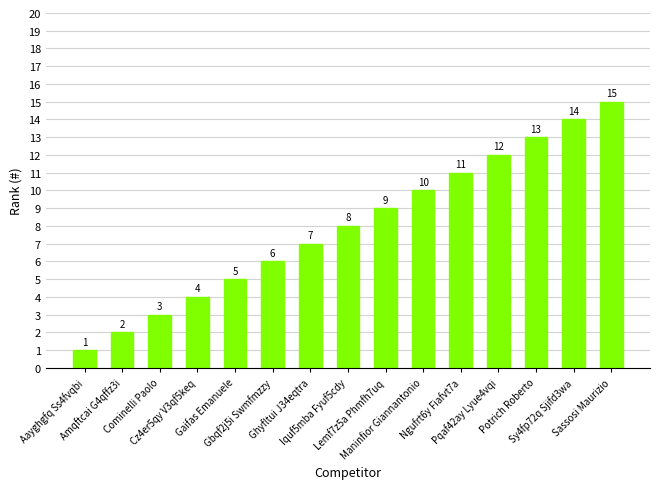

What is the change in value from Cominelli Paolo to Sy4fp72q Sjifd3wa?

+11